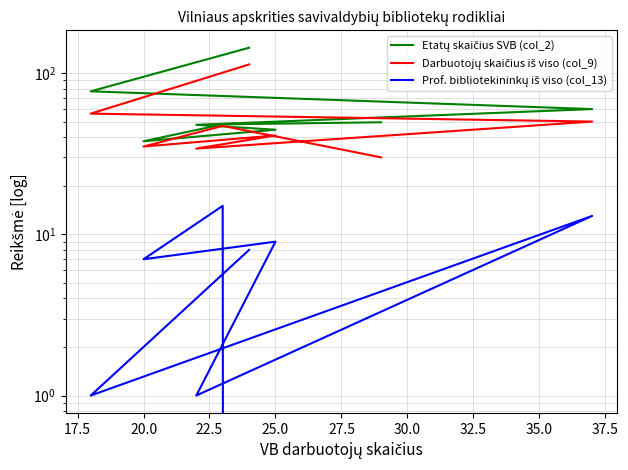

How many data points in Prof. bibliotekininkų iš viso (col_13) are less than 8?

4